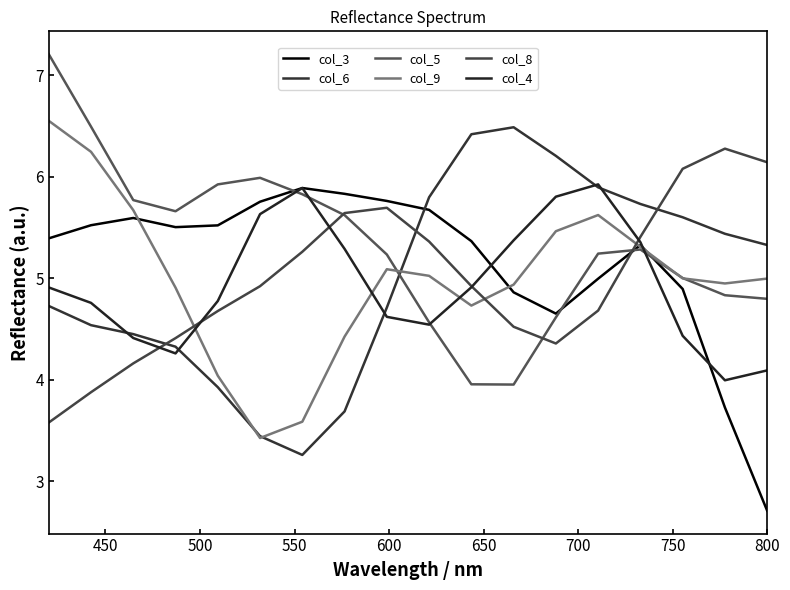

How many lines are shown in the chart?

6